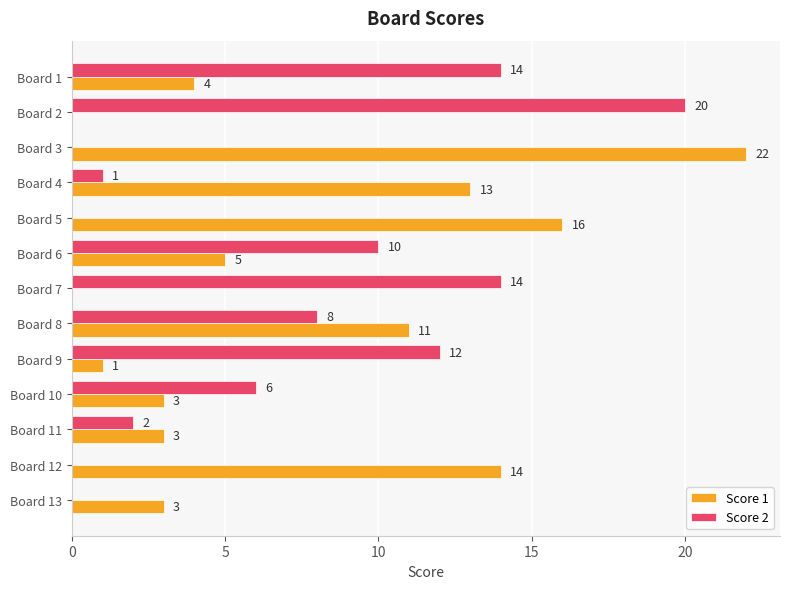

Is the value of Score 1 at Board 12 greater than the value of Score 2 at Board 3?

Yes